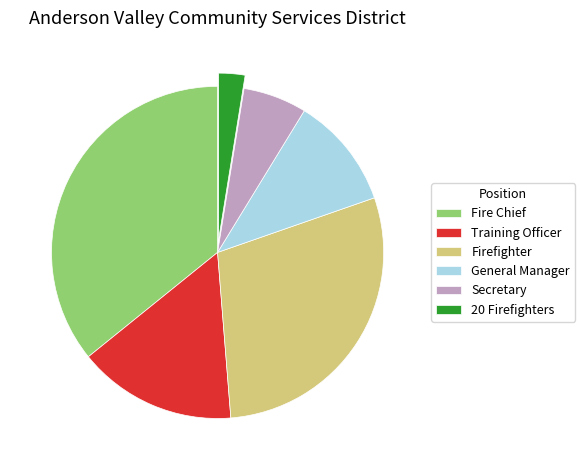

Which category has the biggest portion of the pie?

Fire Chief